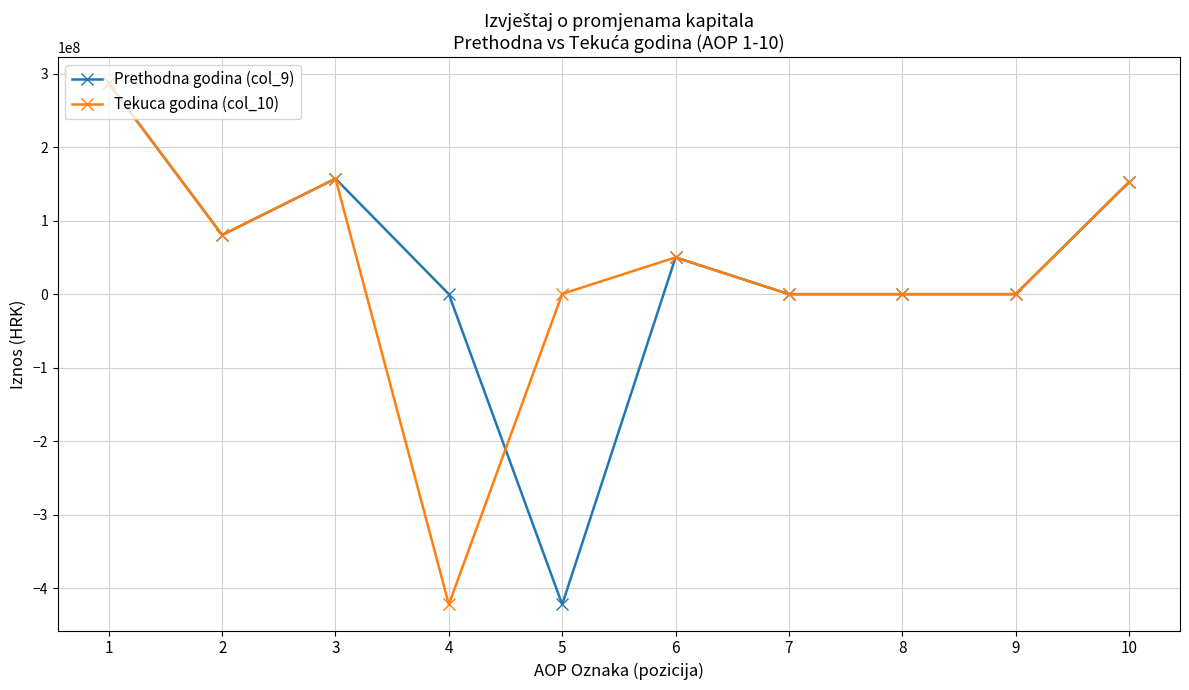

True or false: Prethodna godina (col_9) has more than 1 points higher than both neighbors.

True